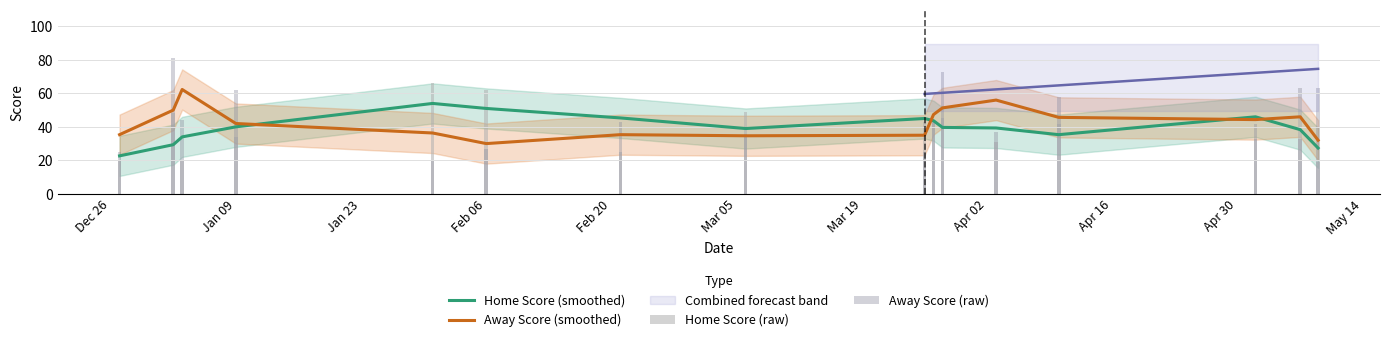

What is the maximum value for Away Score (smoothed)?

62.3